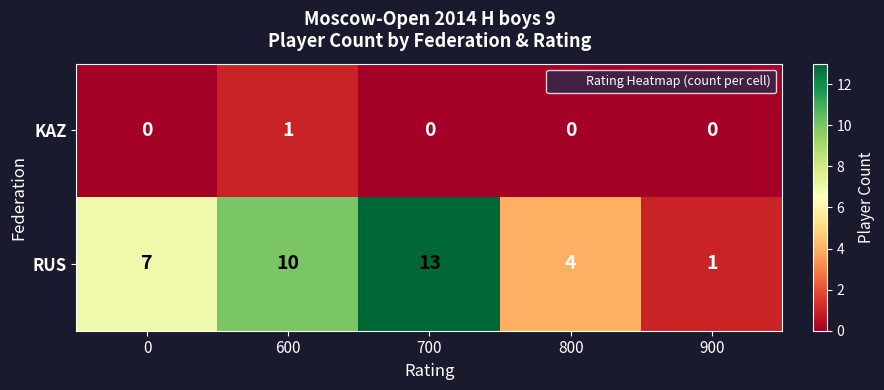

Which series has the widest spread of values?

RUS